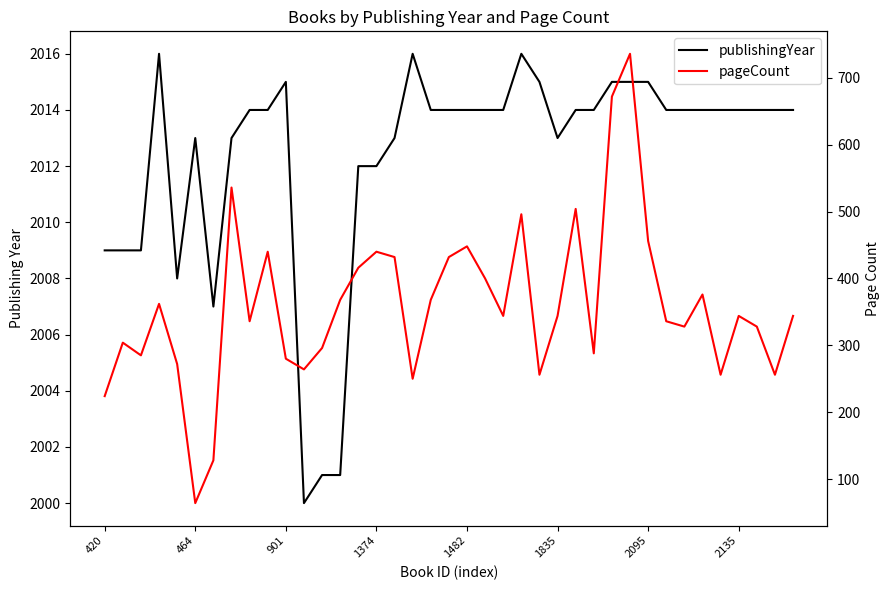

At how many categories does at least one series exceed 1236?

39